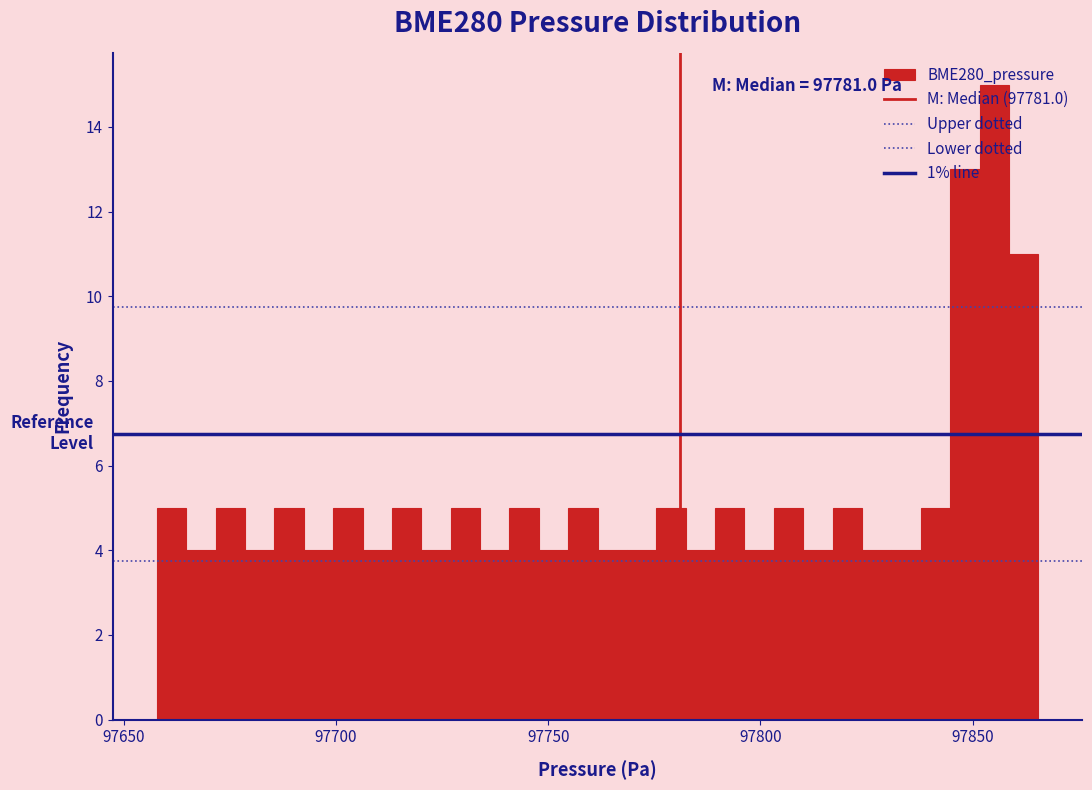

Around what value on the x-axis is the tallest bar? Give the approximate position of its centre, as read against the axis.

97855